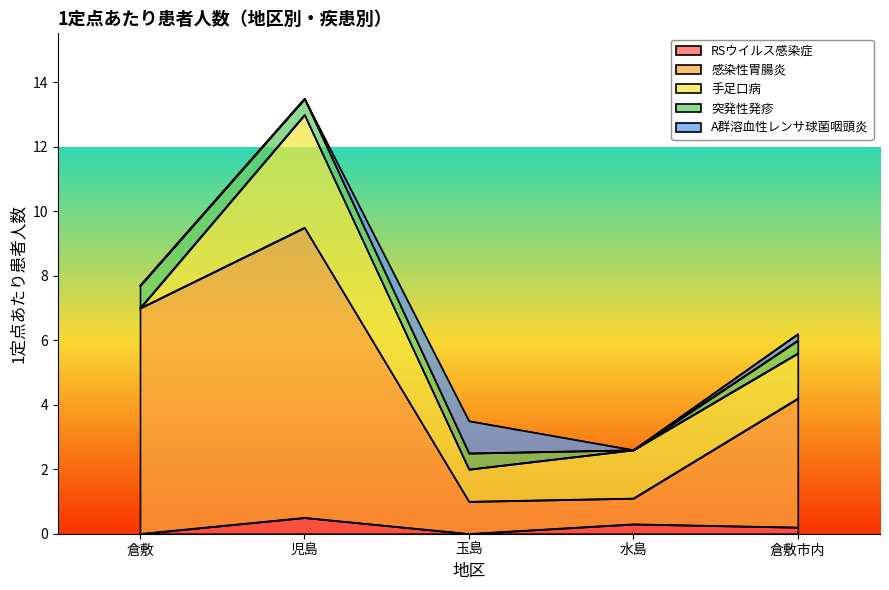

How many data points in 感染性胃腸炎 are above 4?

2